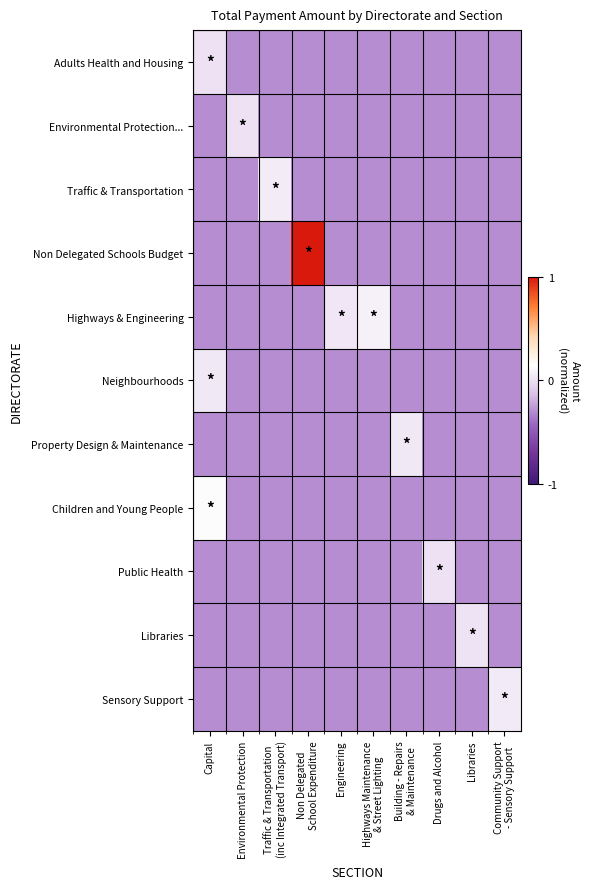

At Non Delegated School Expenditure, list the series in order from smallest to largest.

Adults Health and Housing, Environmental Protection..., Traffic & Transportation, Highways & Engineering, Neighbourhoods, Property Design & Maintenance, Children and Young People, Public Health, Libraries, Sensory Support, Non Delegated Schools Budget